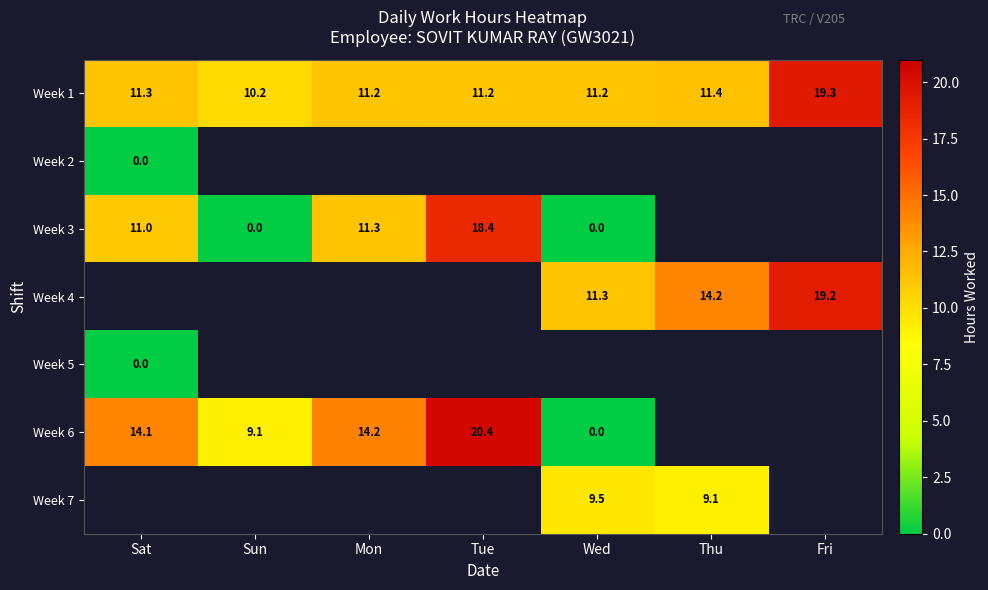

Between Sun and Thu, which is larger?

Thu